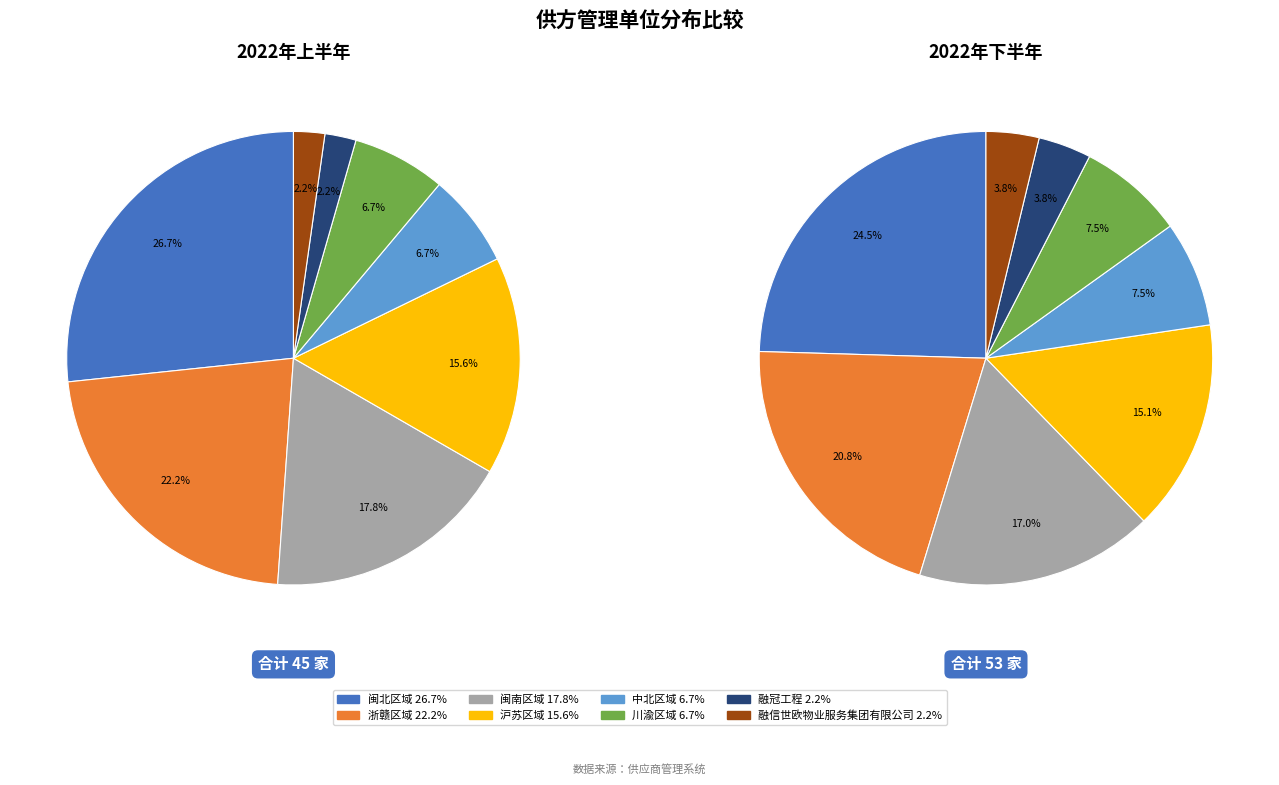

The 闽南区域 slice represents 6% of the pie. True or false?

False